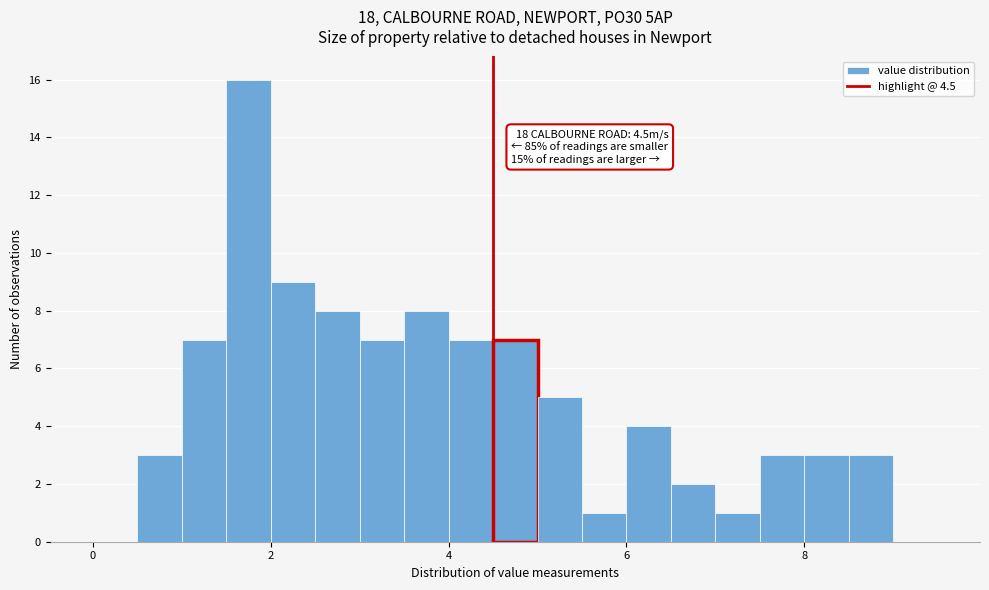

Around what value on the x-axis is the tallest bar? Give the approximate position of its centre, as read against the axis.

1.8